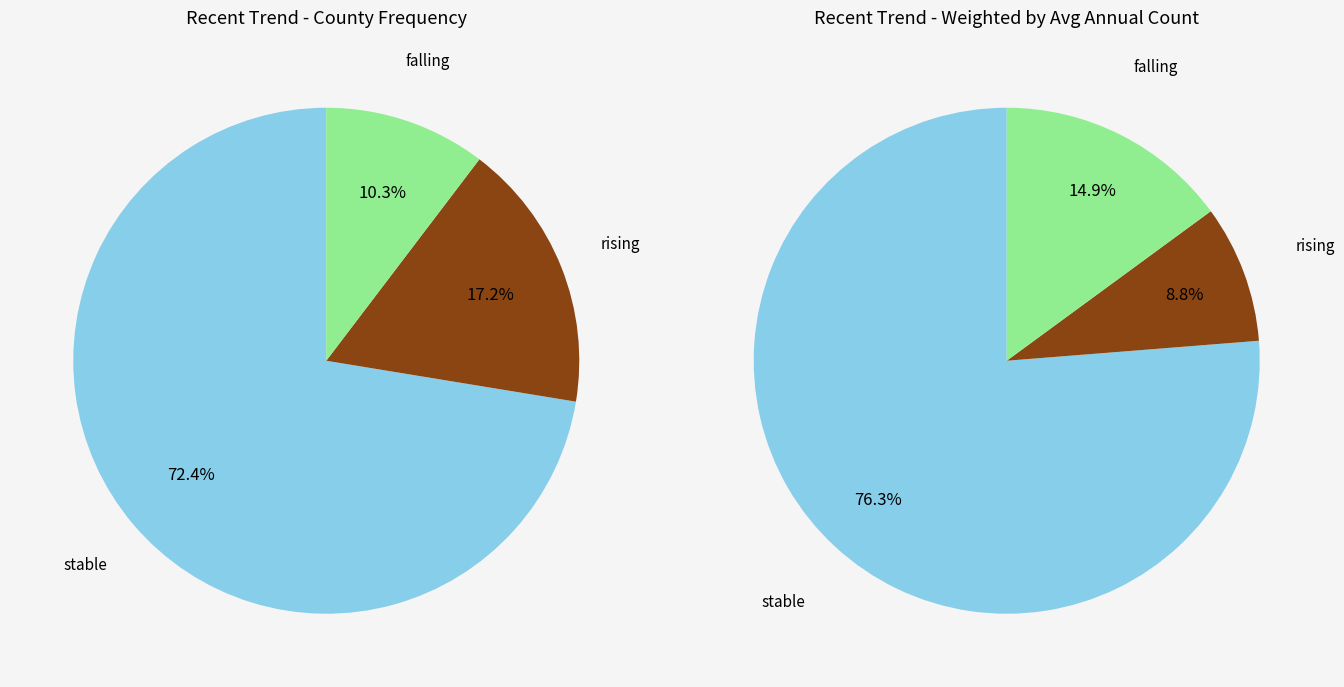

To the nearest percent, what is the average slice percentage?

33%